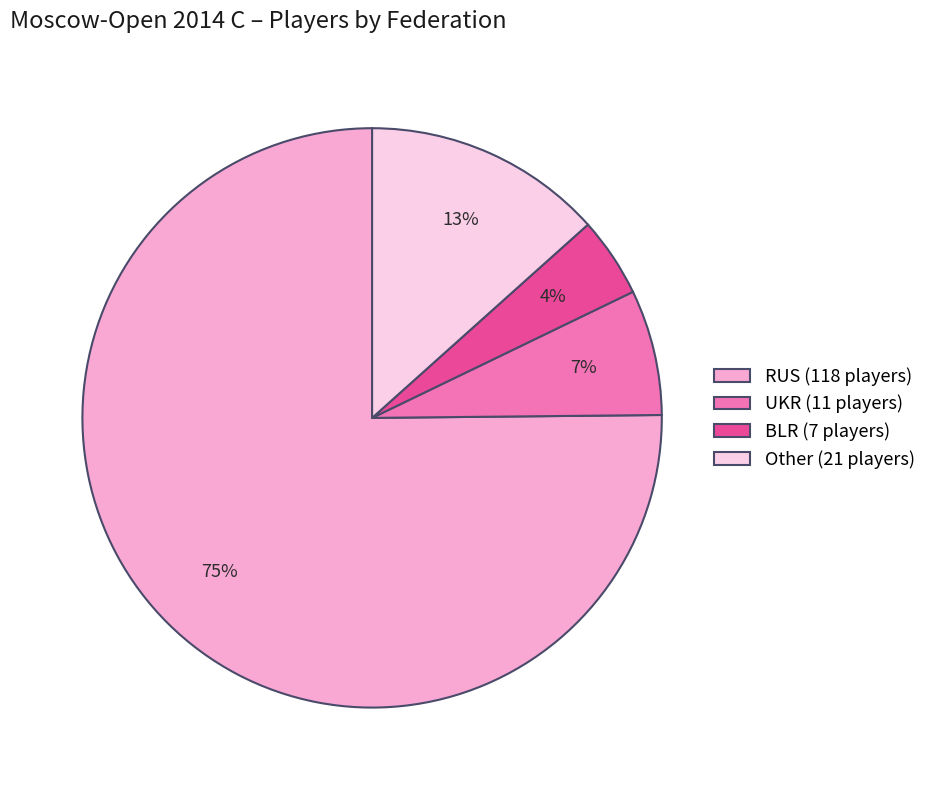

To the nearest percent, what is the combined percentage of UKR (11 players) and BLR (7 players)?

11%